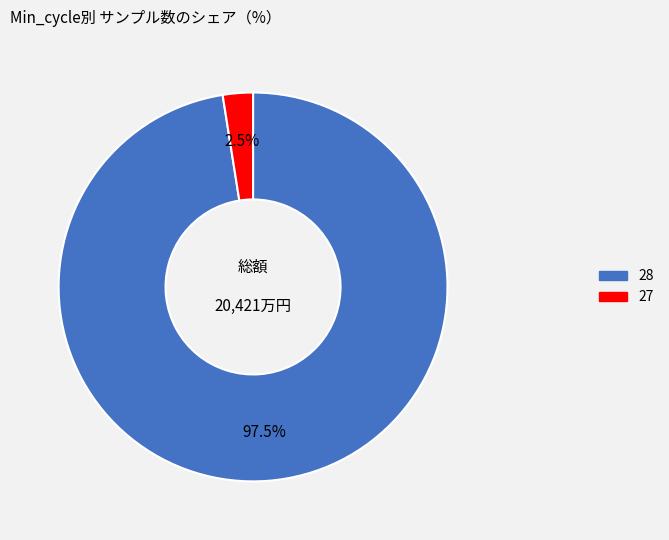

Does any single category account for the majority?

Yes